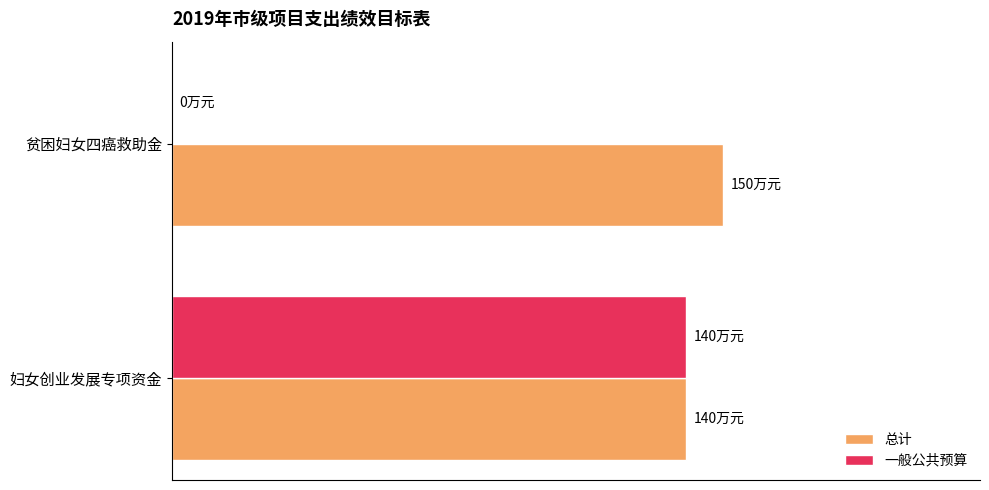

Reading left to right, extract all data points from this chart.

总计: 0=140	25=150
一般公共预算: 0=140	25=0